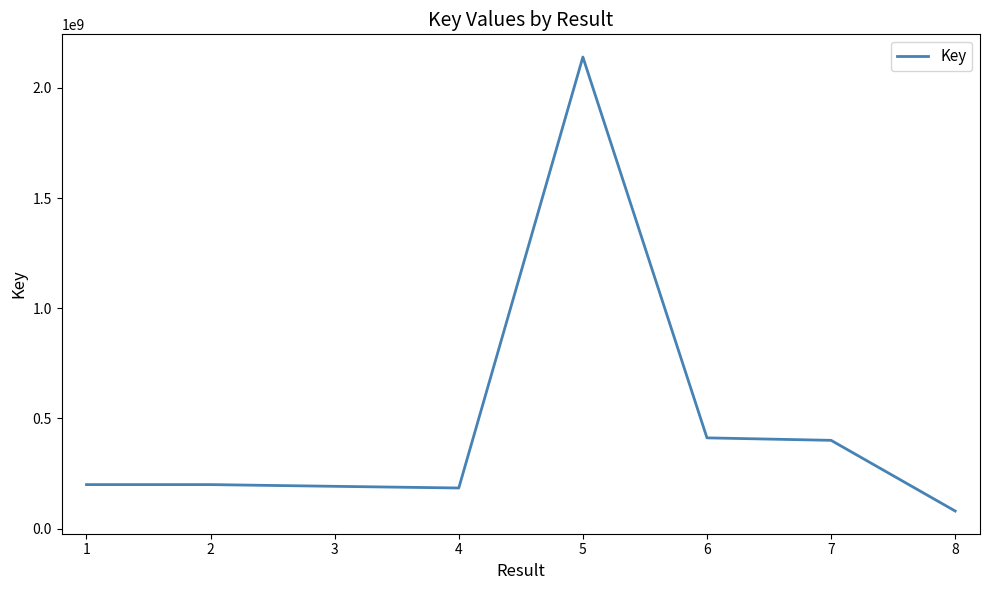

The value at 6 is 189557955. True or false?

False